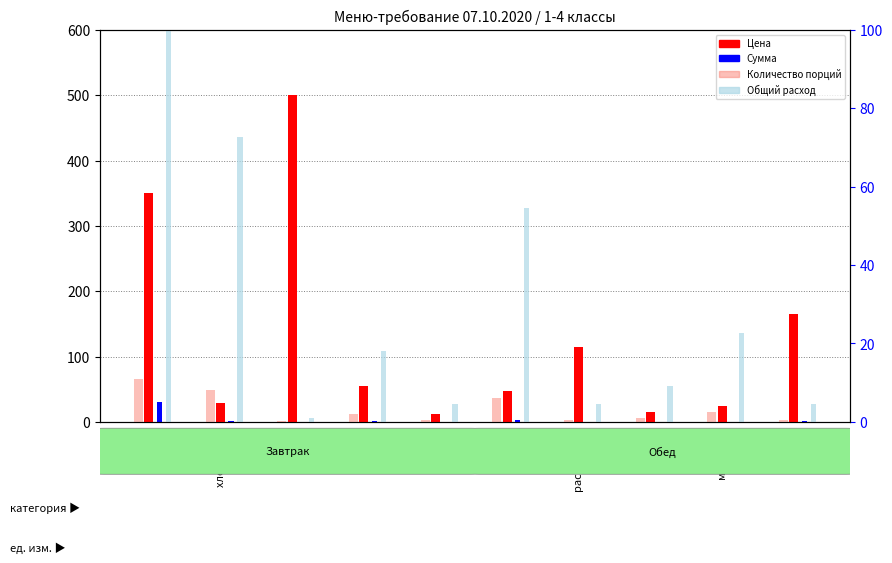

At which category is the sum across all series the highest?

чай